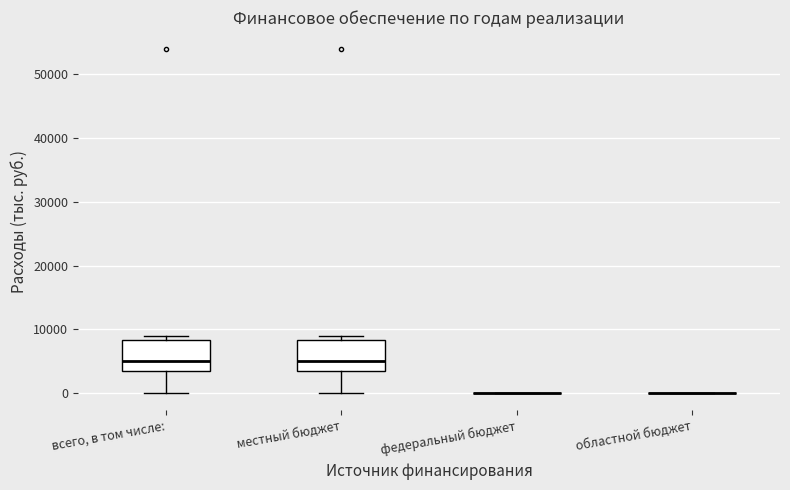

Reading left to right, read every box against the y-axis: the position of its median line, the range the box covers, and the ends of its whiskers. The values are not printed on the chart, so give them approximately, as read against the axis.

всего, в том числе:: median 5000, box 3000 to 8000, whiskers 0 to 9000
местный бюджет: median 5000, box 3000 to 8000, whiskers 0 to 9000
федеральный бюджет: box collapsed to a line at 0, whiskers 0 to 0
областной бюджет: box collapsed to a line at 0, whiskers 0 to 0